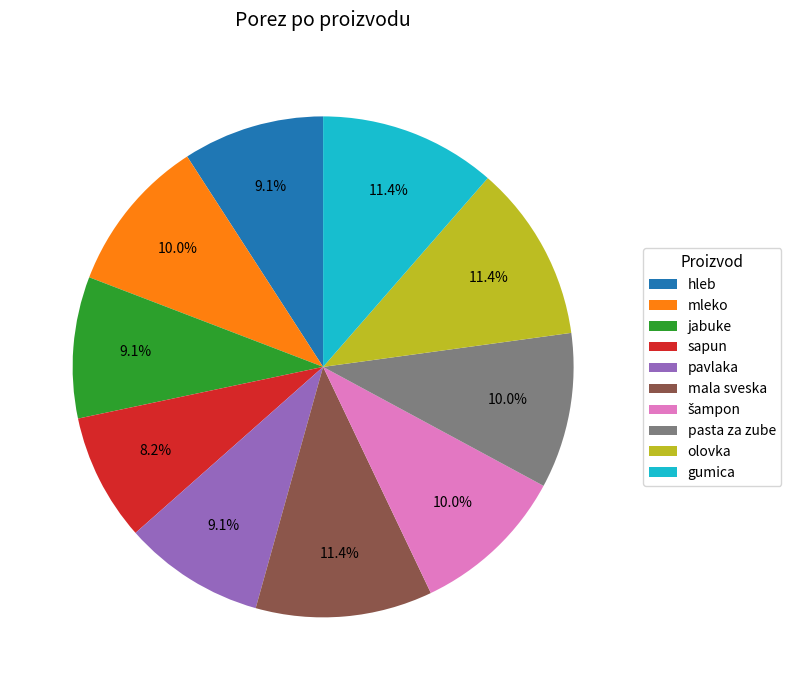

Between olovka and hleb, which is larger?

olovka